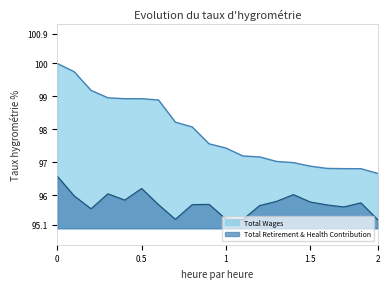

True or false: Total Retirement & Health Contribution and Total Wages cross at least once.

False